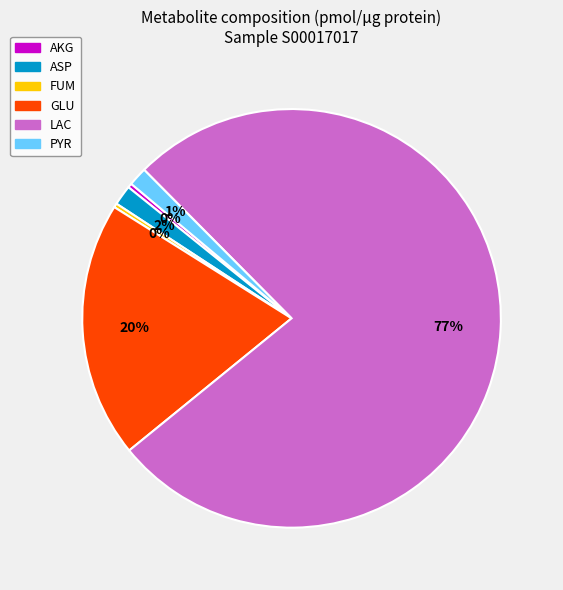

Do ASP and LAC together represent more than half of the pie?

Yes